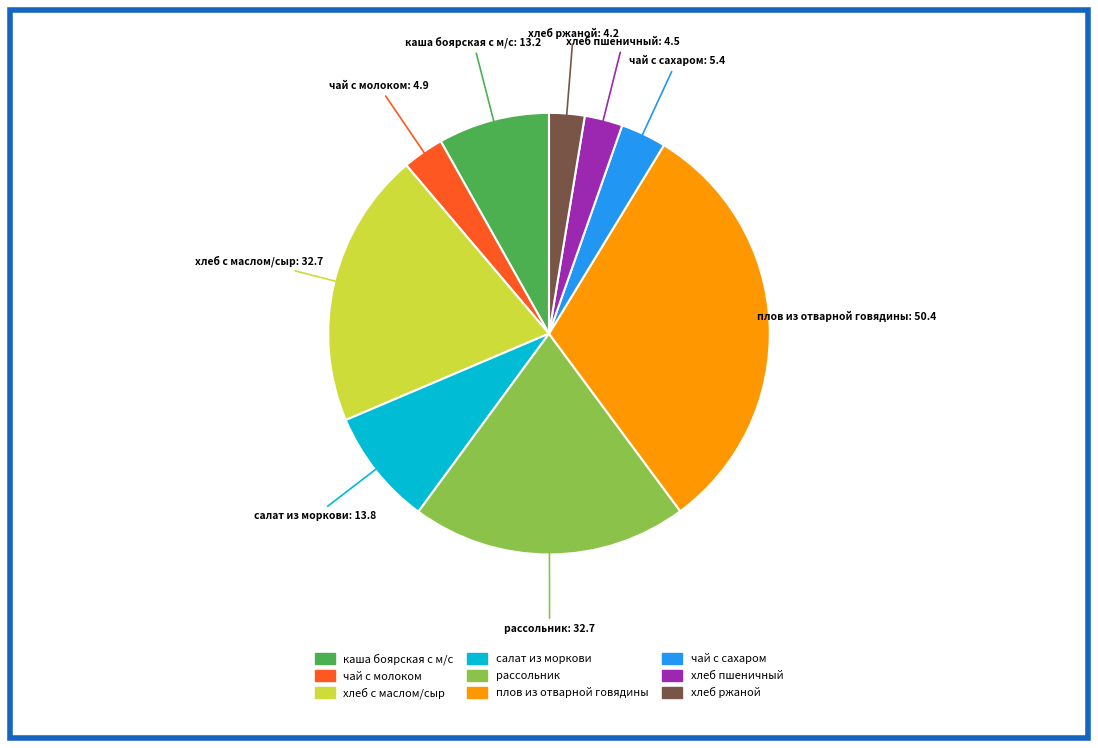

Does any single category account for the majority?

No